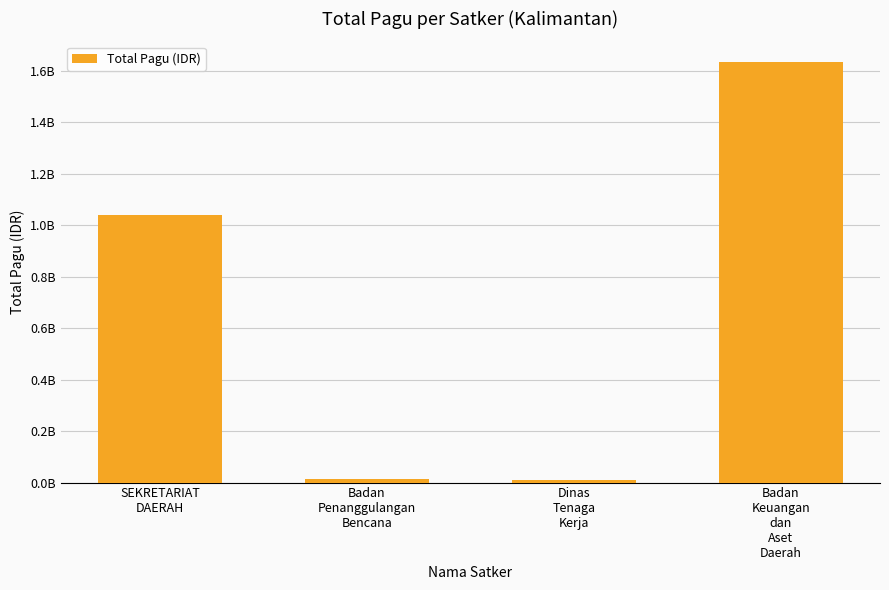

List the labels in order of value, smallest first.

Dinas
Tenaga
Kerja, Badan
Penanggulangan
Bencana, SEKRETARIAT
DAERAH, Badan
Keuangan
dan
Aset
Daerah